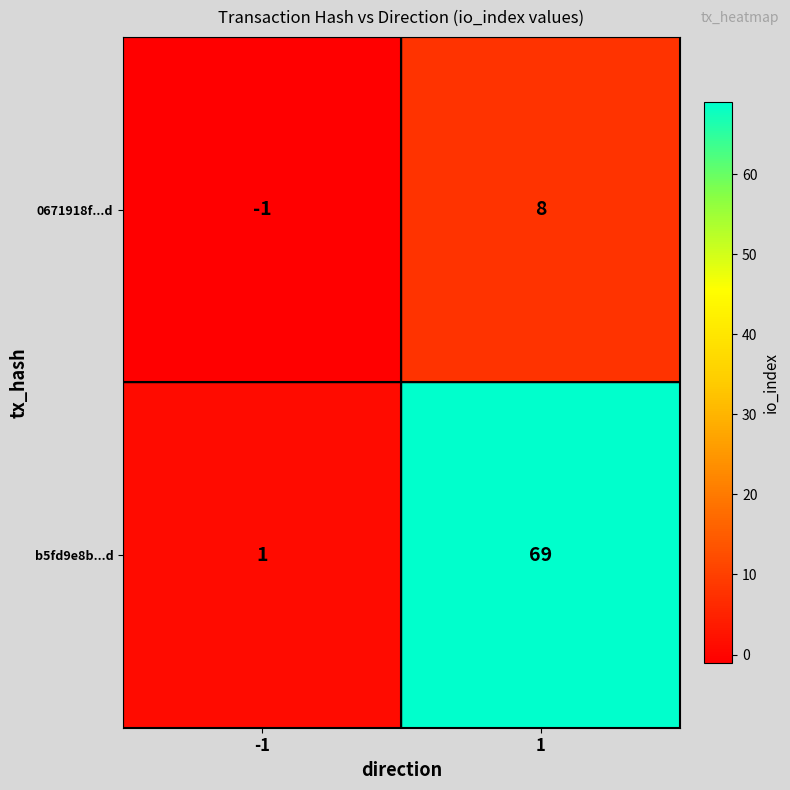

At how many categories does at least one series exceed 59?

1